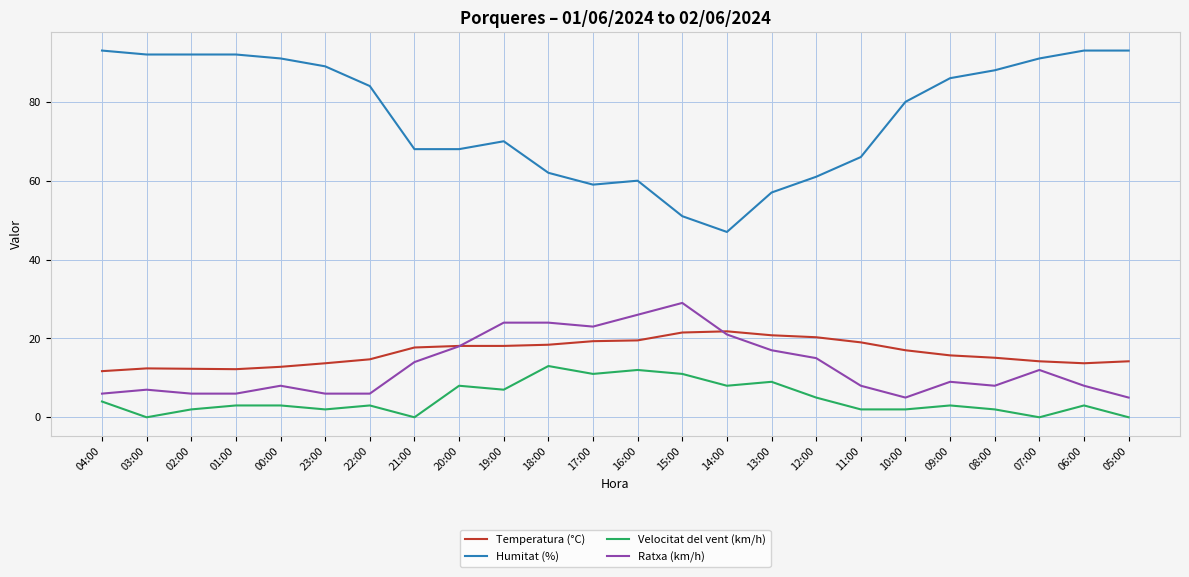

Which series has the largest total across all categories?

Humitat (%)